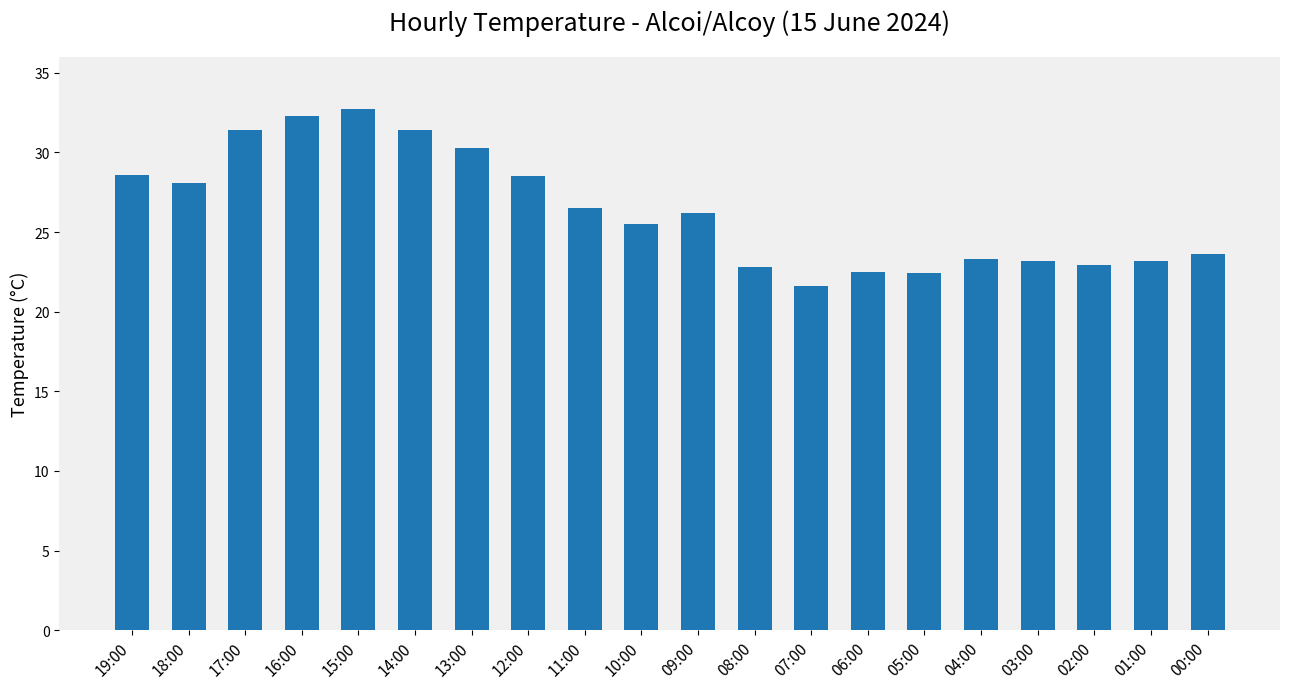

What is the label of the 17th bar from the left?

03:00